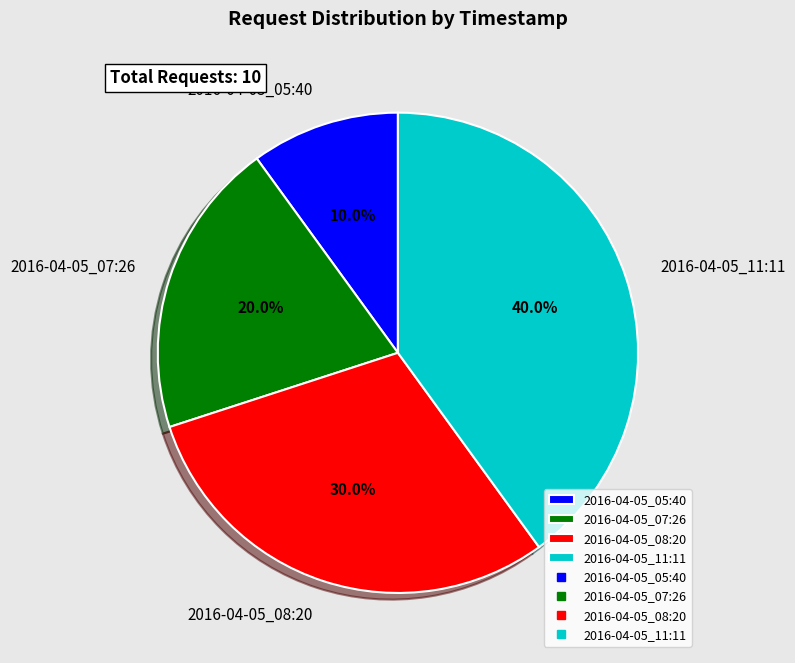

Does 2016-04-05_11:11 represent more than half of the total?

No